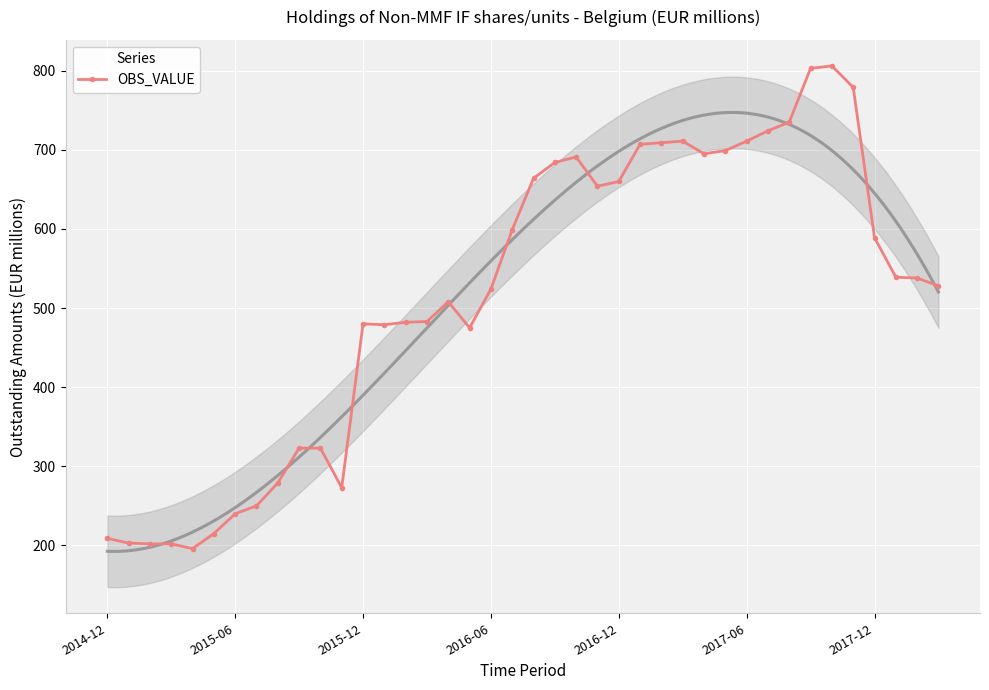

What is the highest value of the OBS_VALUE series?

806